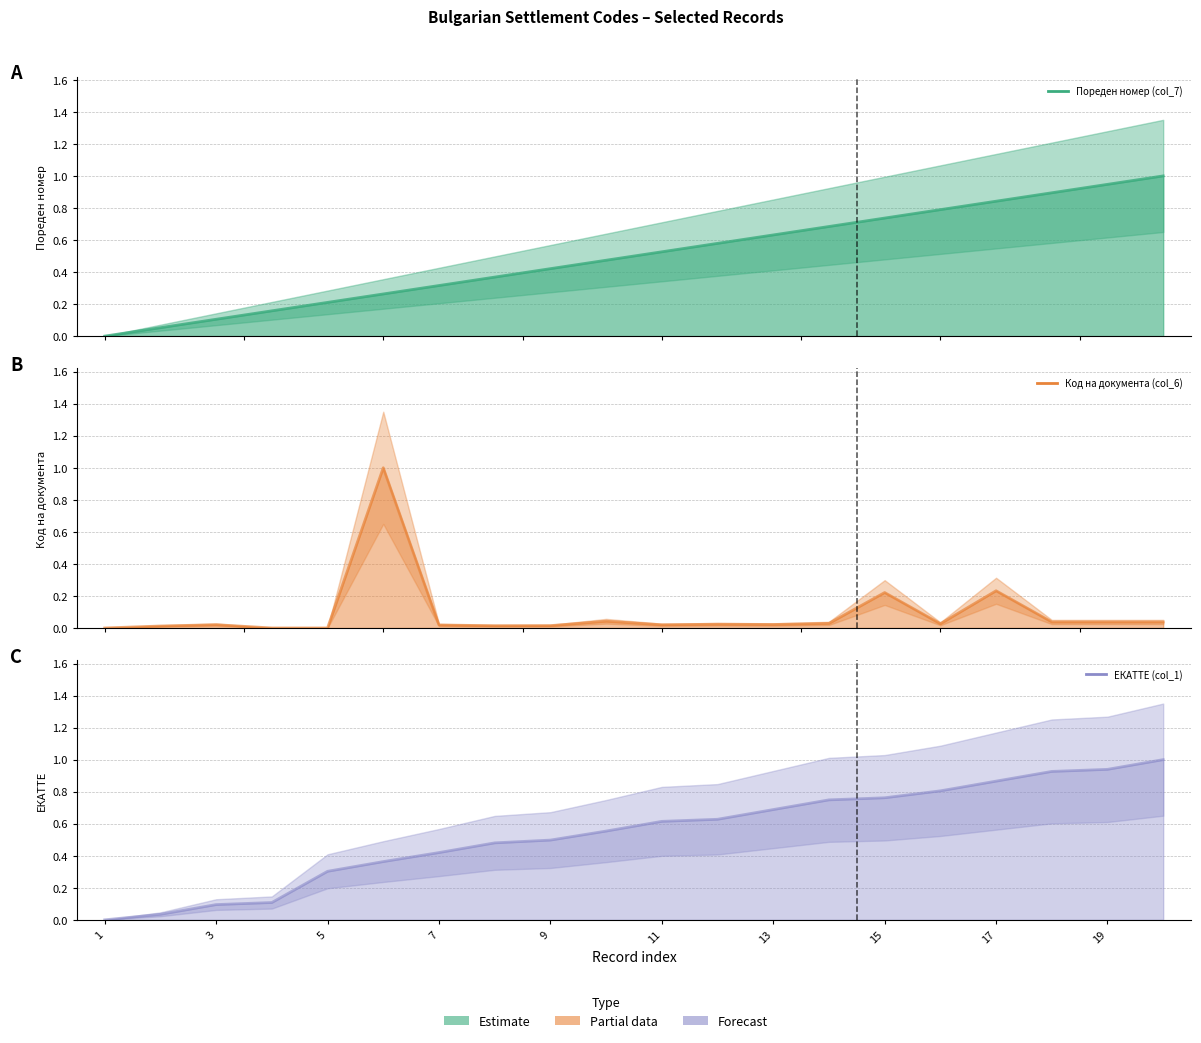

True or false: Пореден номер (col_7) has a value of 0.1 at 3.

True